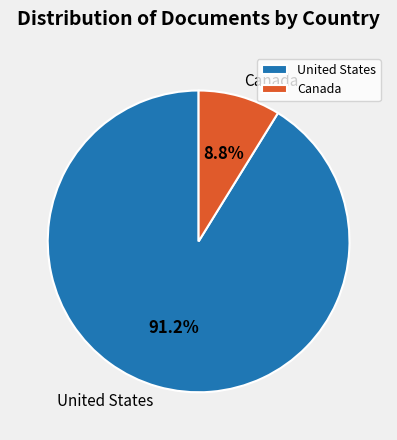

How many segments does this pie chart have?

2